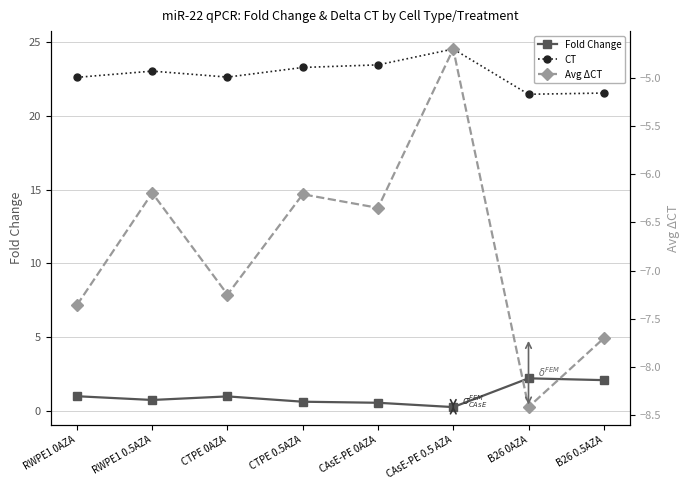

Between CAsE-PE 0AZA and CAsE-PE 0.5 AZA, which is larger?

CAsE-PE 0AZA